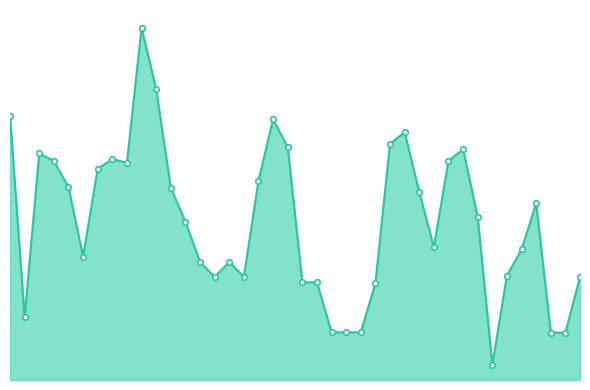

Does the chart display data point markers on the line(s)?

Yes